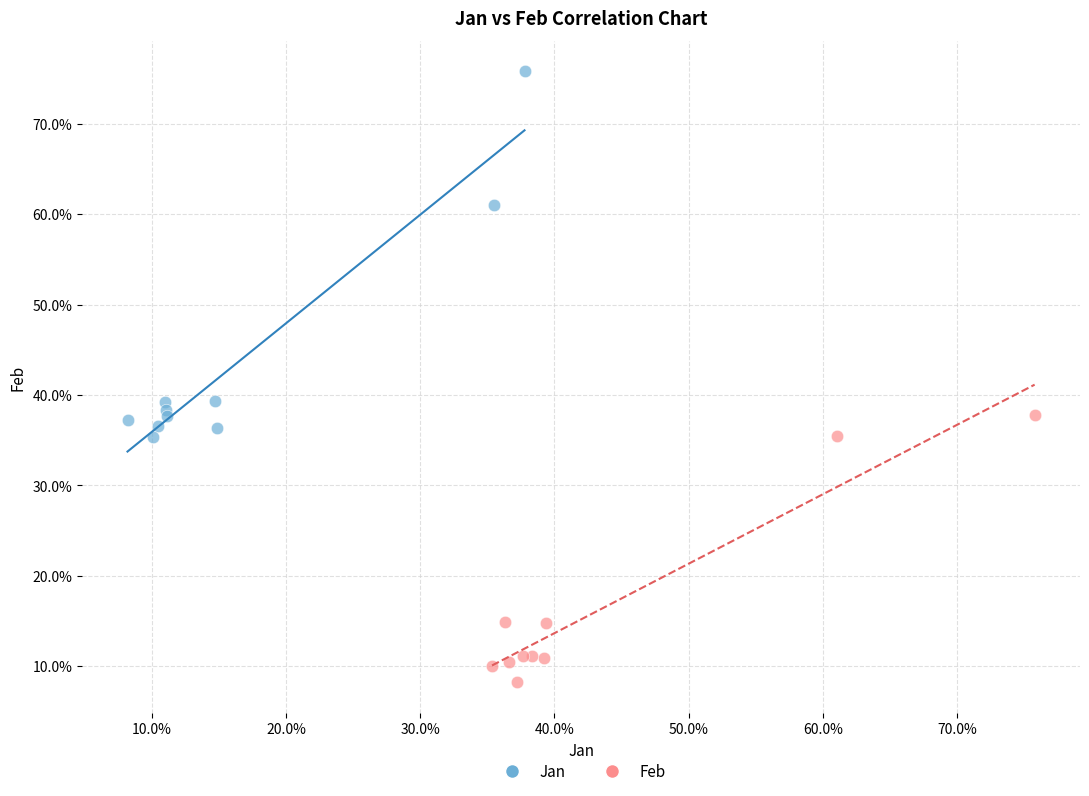

Which series contains the highest Y value?

Jan